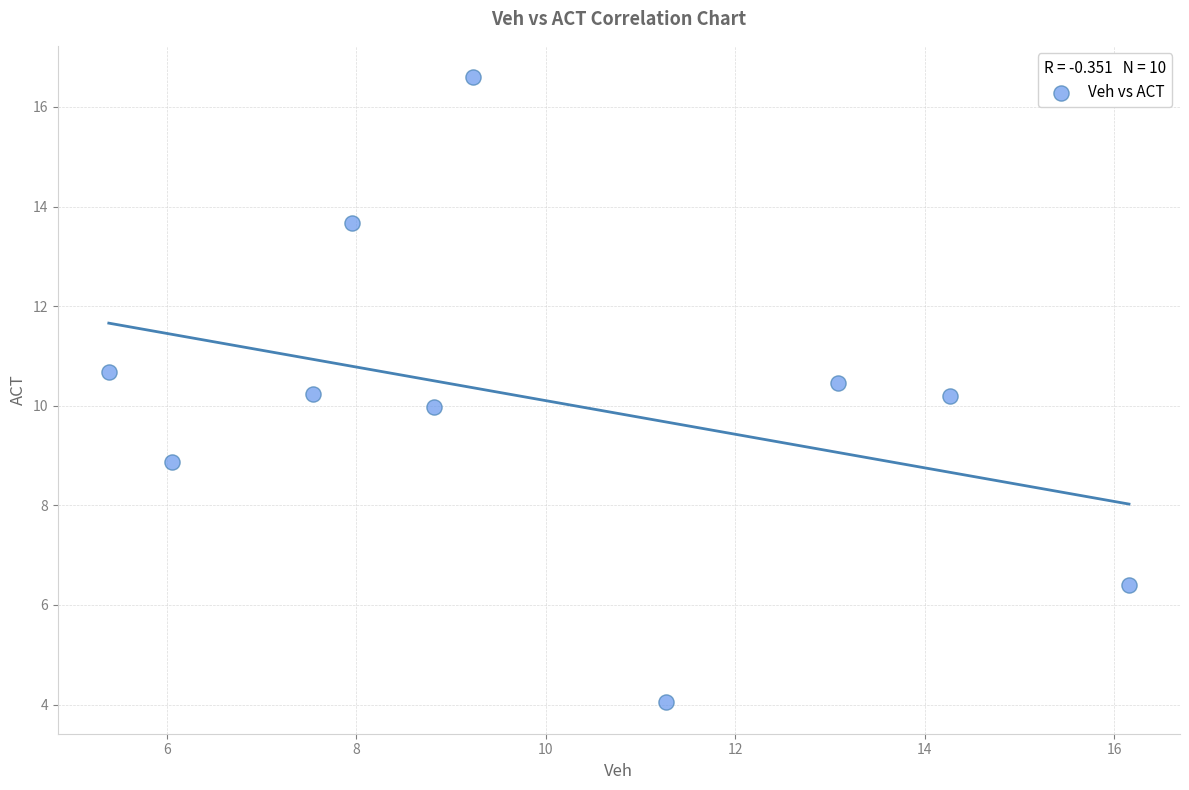

What is the average X value?

10.0